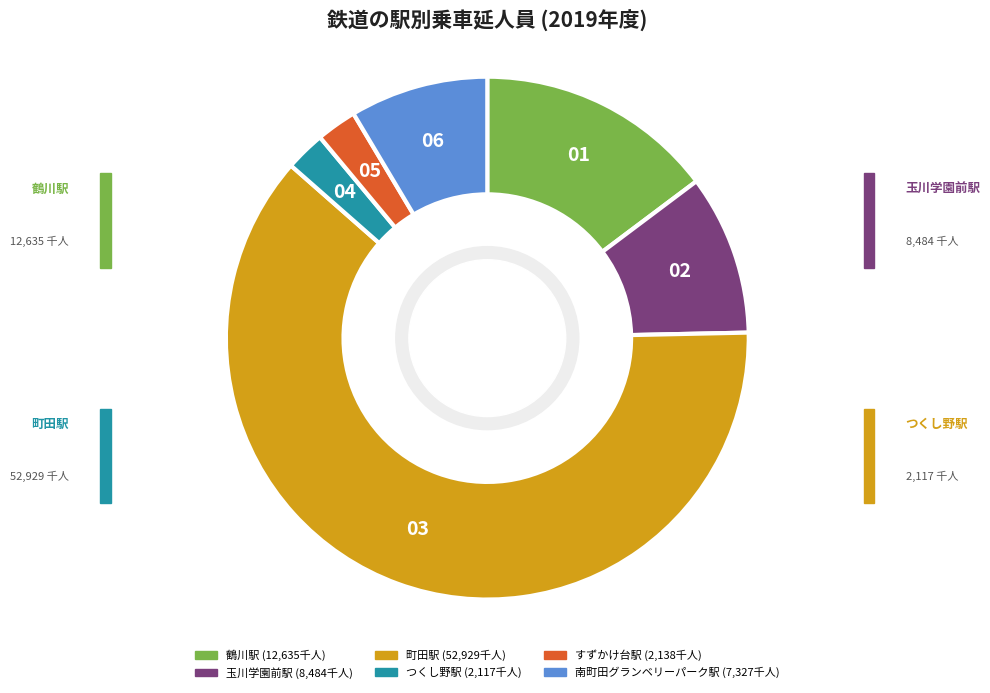

How many slices are in this pie chart?

6